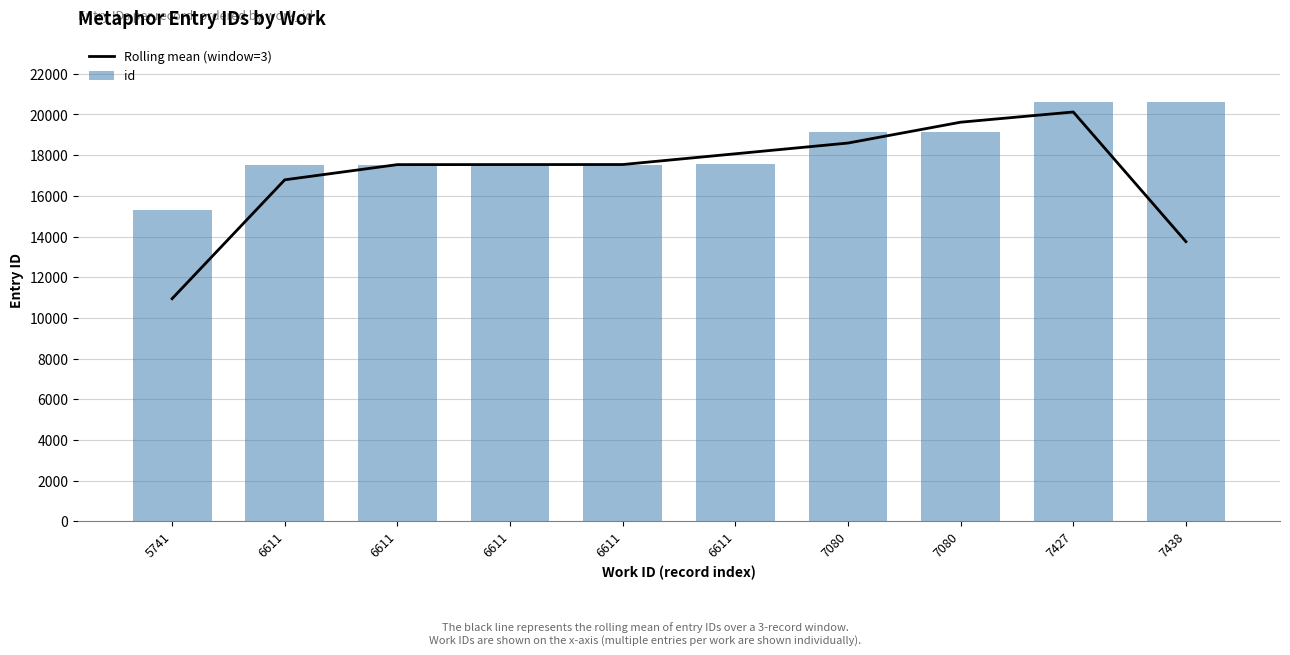

Which has a higher value, 7427 or 7080?

7427